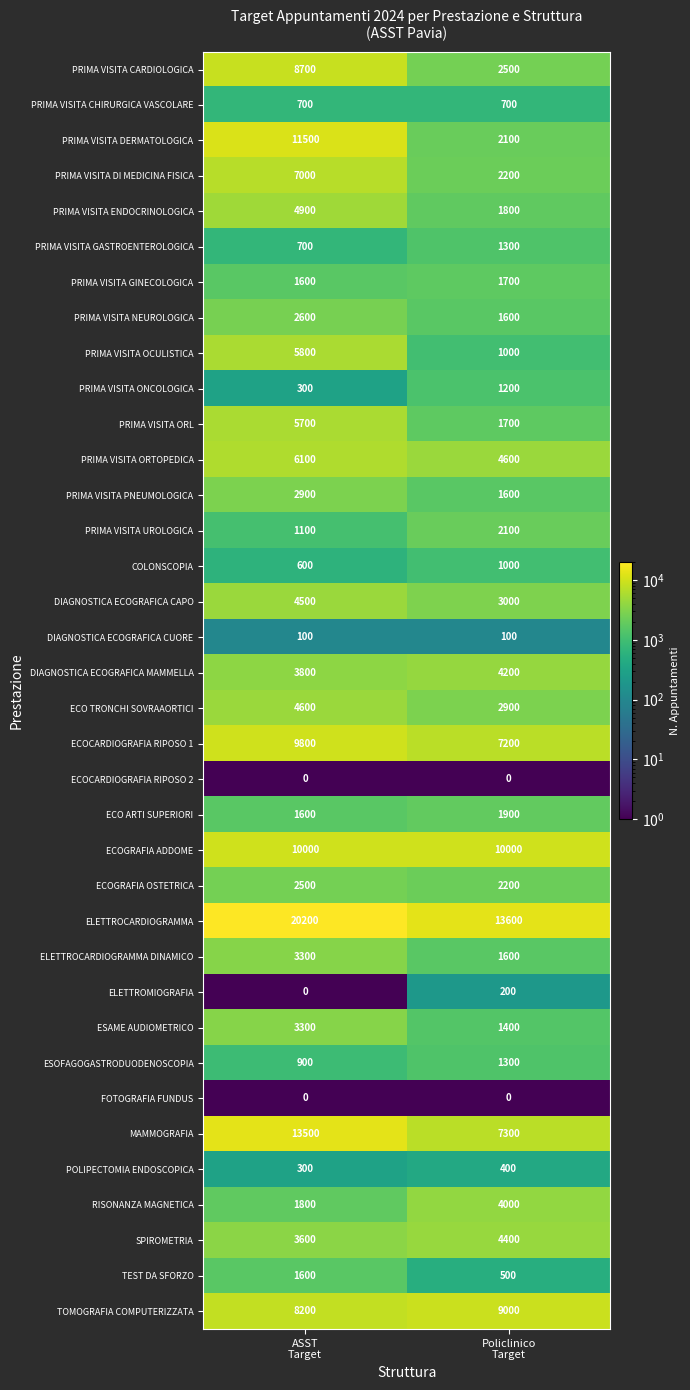

Which series has the widest spread of values?

PRIMA VISITA DERMATOLOGICA